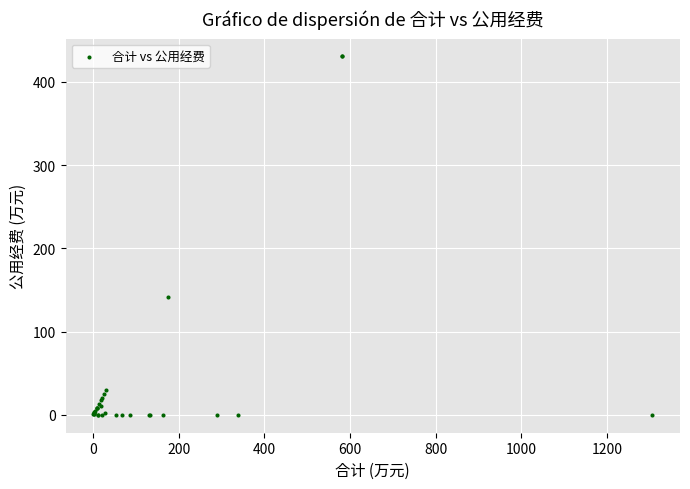

What Y value in the scatter plot is closest to 215?

142.0